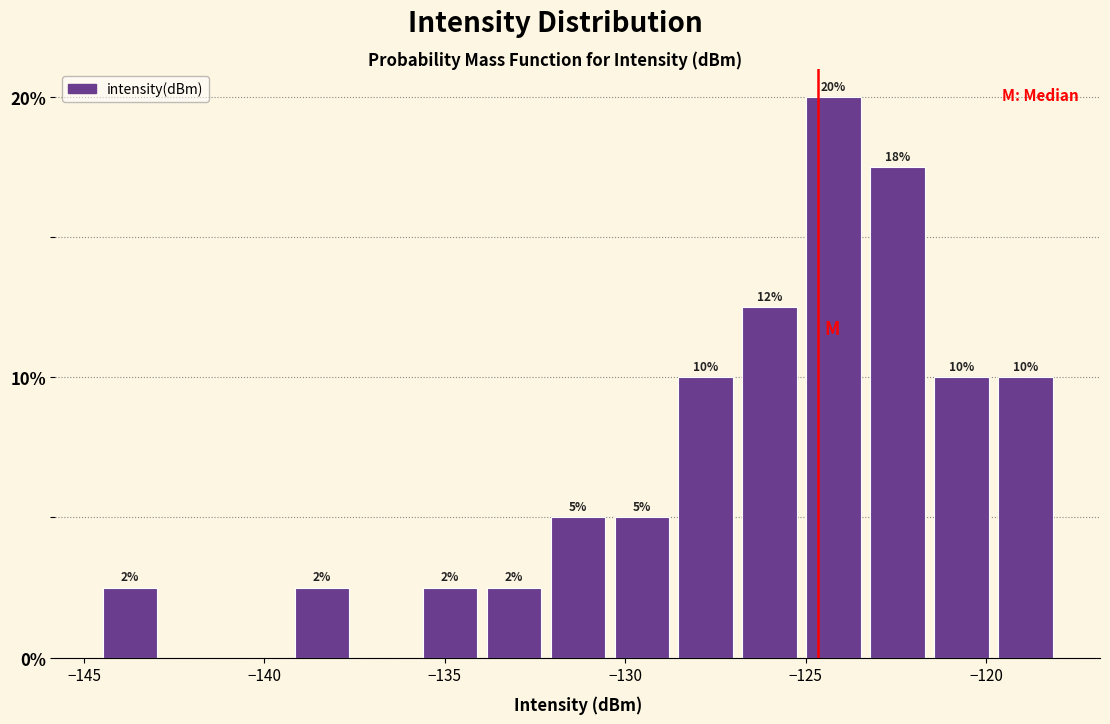

Read against the x-axis, roughly where is the centre of the tallest bar?

-124.0